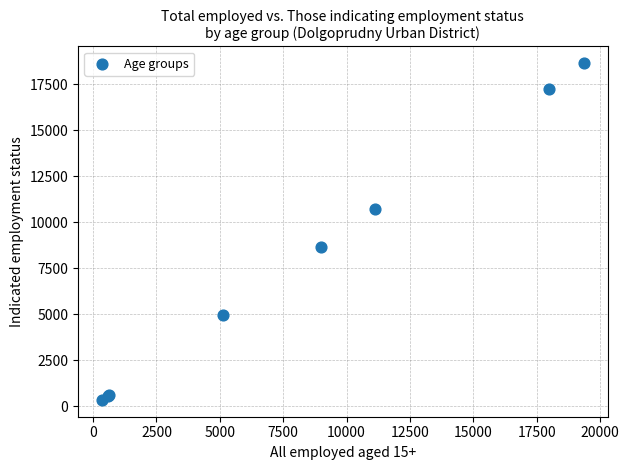

What Y value in the scatter plot is closest to 9491?

8659